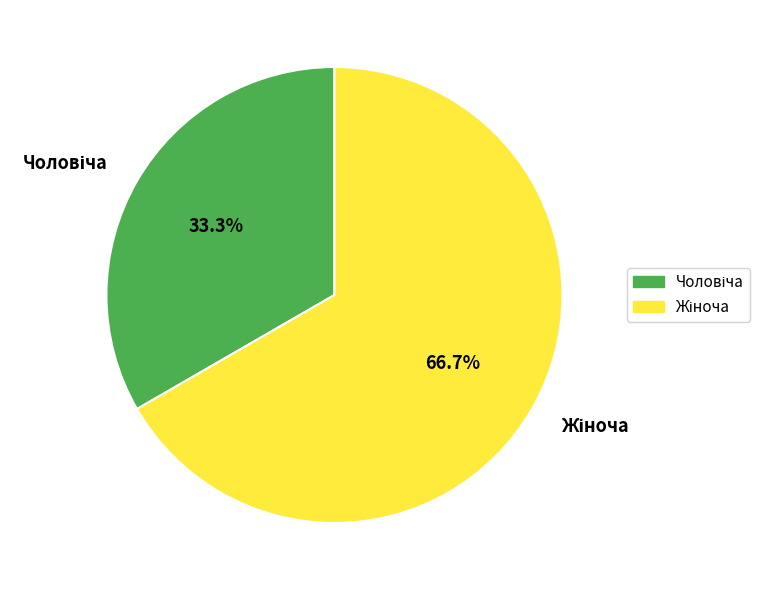

Is there any slice that represents more than half of the pie?

Yes